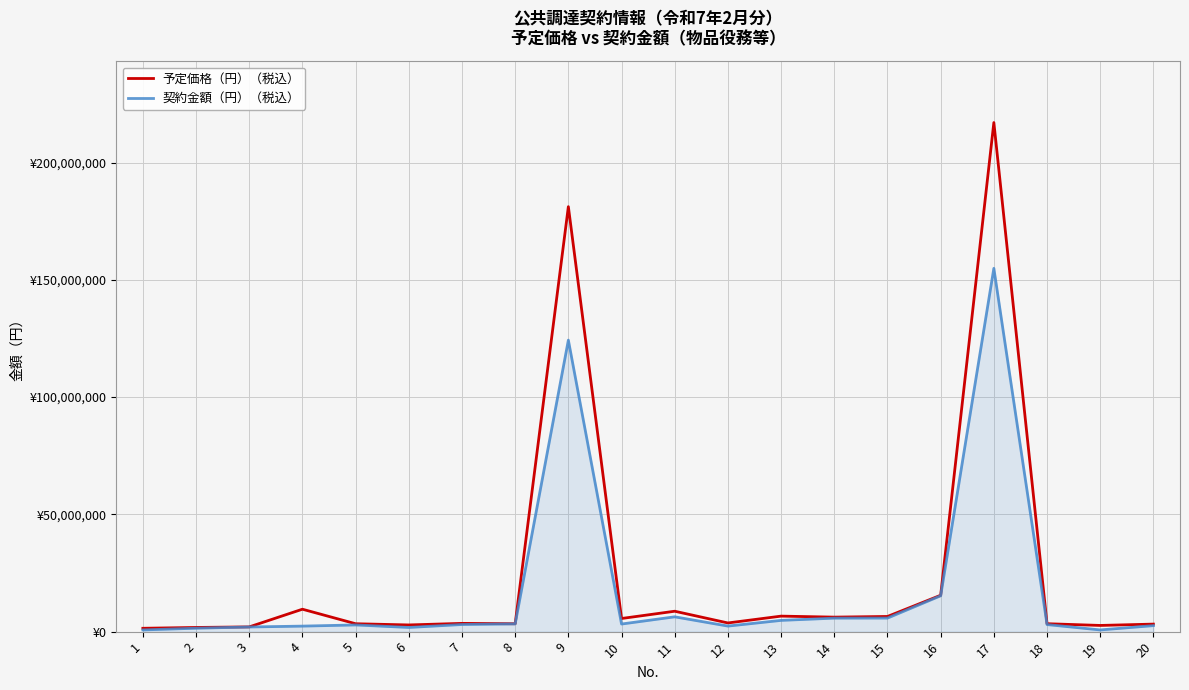

What is the value of the 予定価格（円）（税込） point at the 19th from the left?

2637800